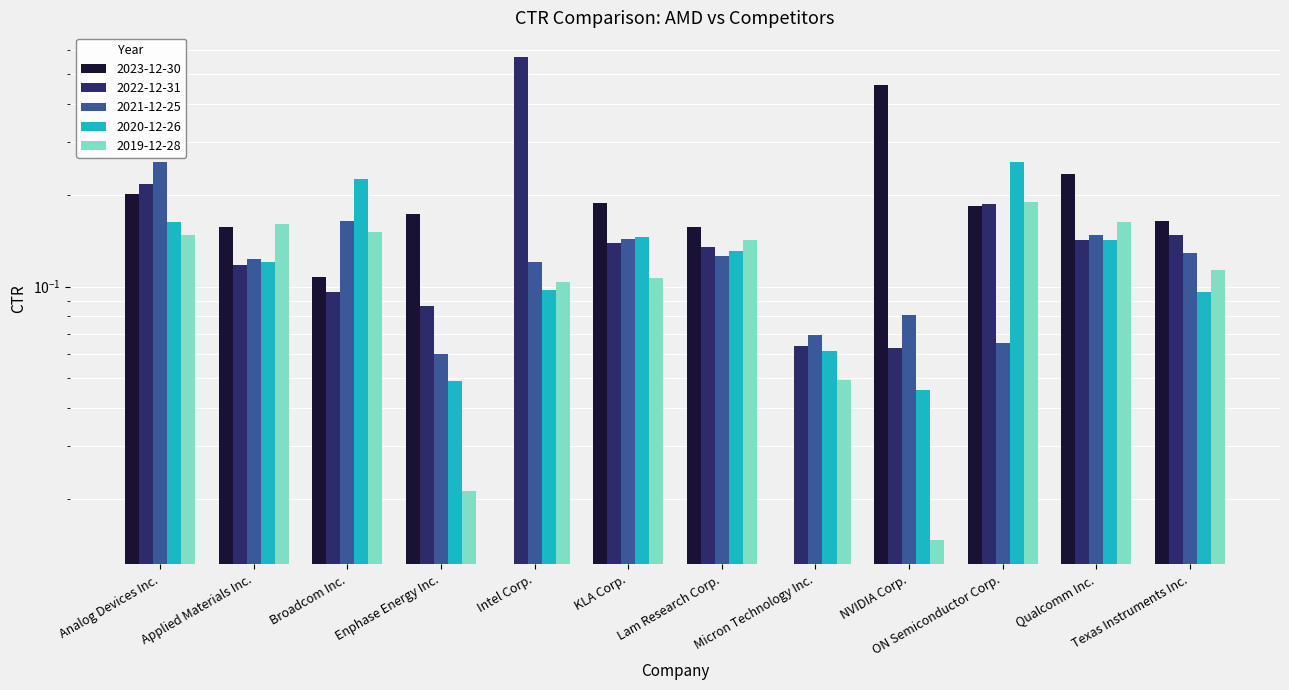

At Texas Instruments Inc., list the series in order from largest to smallest.

2023-12-30, 2022-12-31, 2021-12-25, 2019-12-28, 2020-12-26